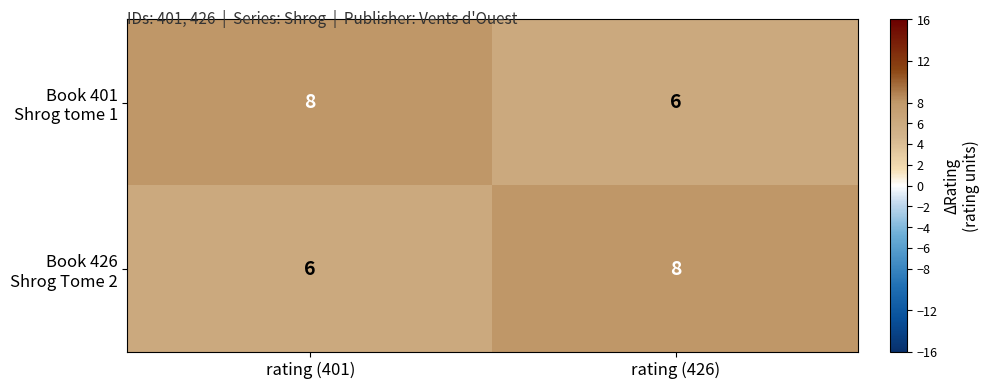

At how many categories does at least one series exceed 6?

2